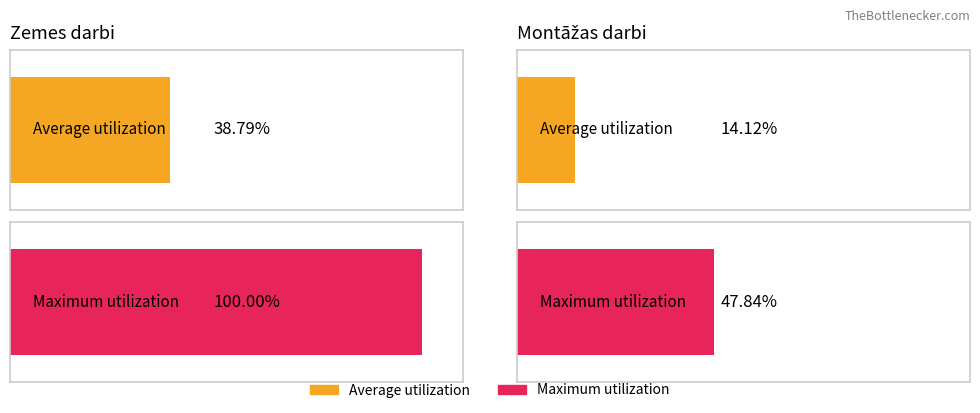

How many groups of bars are there?

2